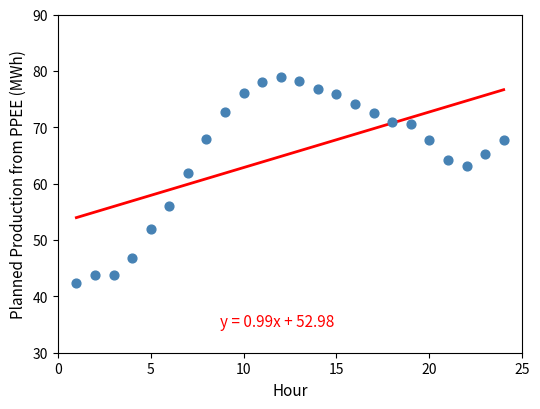

What is the range of X values (max minus min)?

23.0